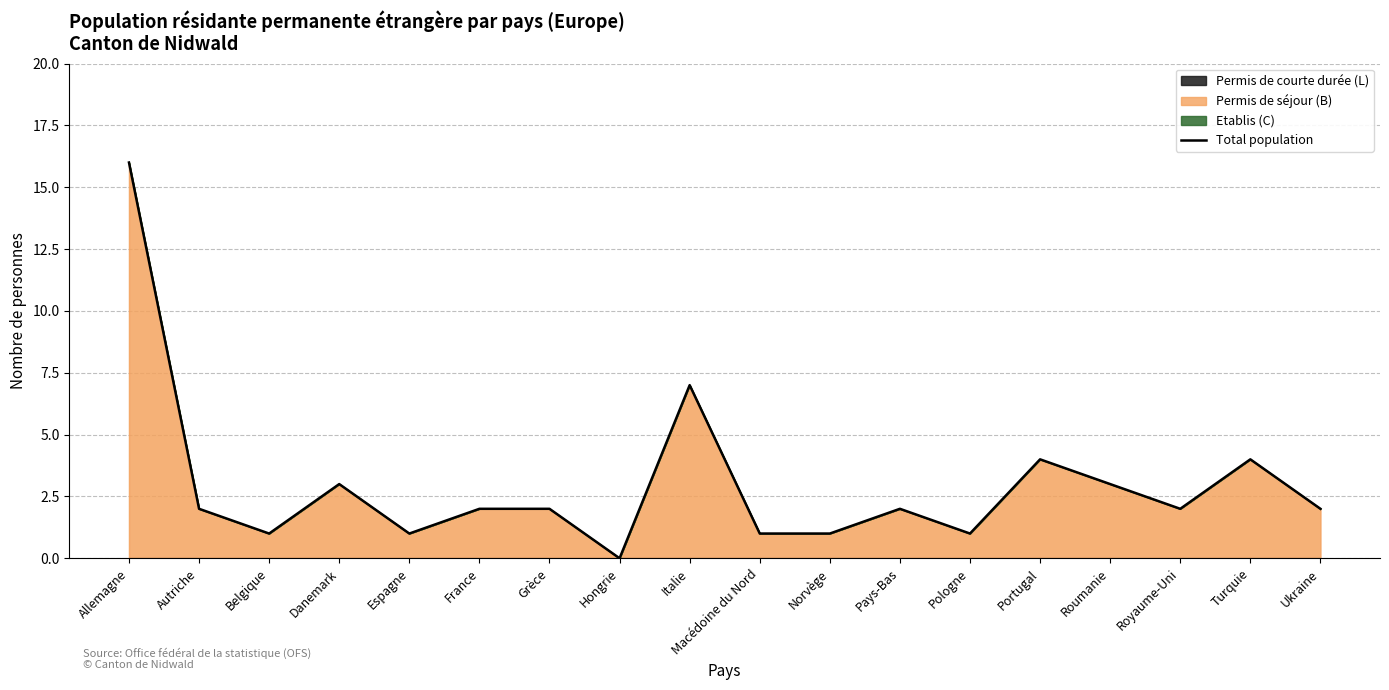

How many interior local valleys (lower than both neighbors) does the data have?

5